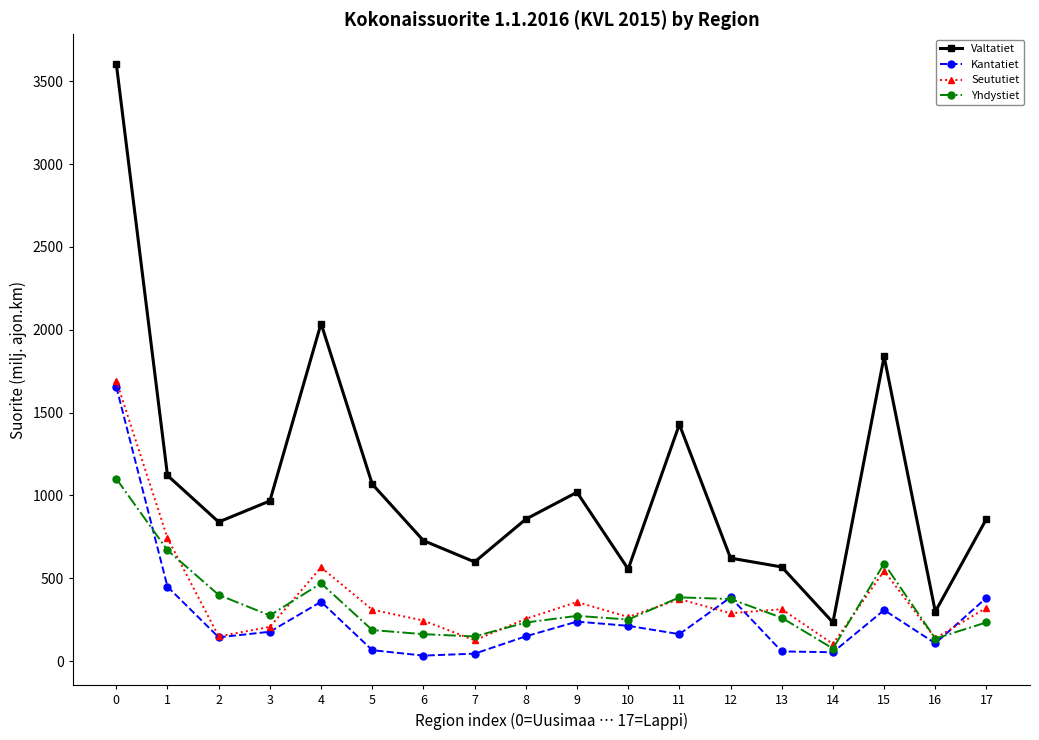

Rank the series by their maximum value, from lowest to highest.

Yhdystiet, Kantatiet, Seututiet, Valtatiet